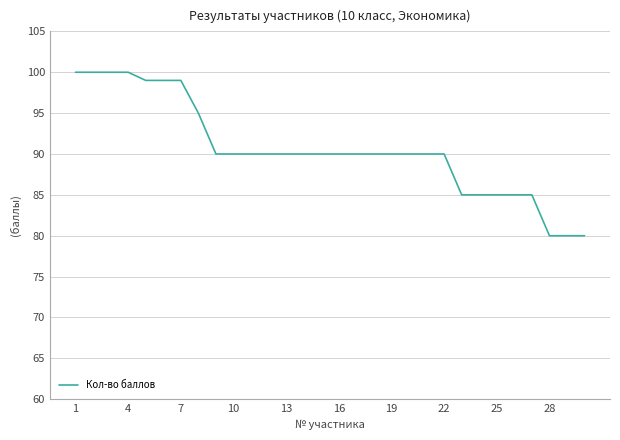

What is the average value?

91